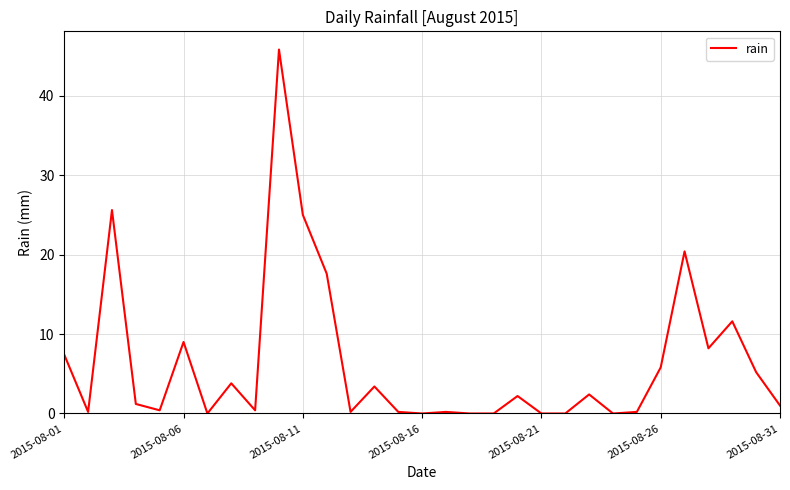

What is the maximum value shown in the chart?

45.8